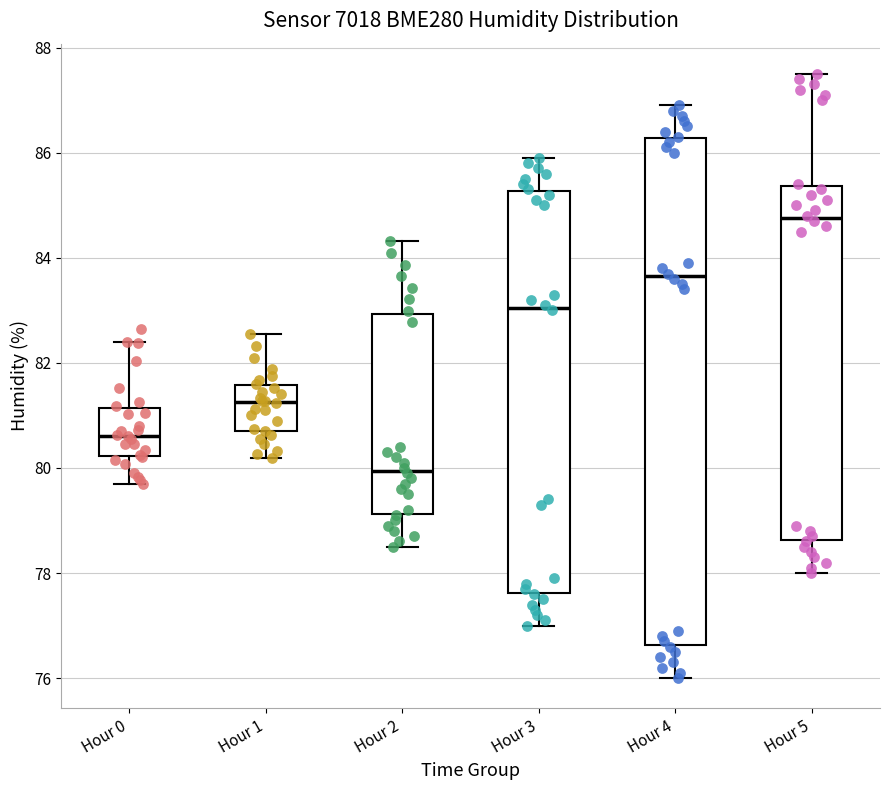

Which box's median line is the lowest?

Hour 2